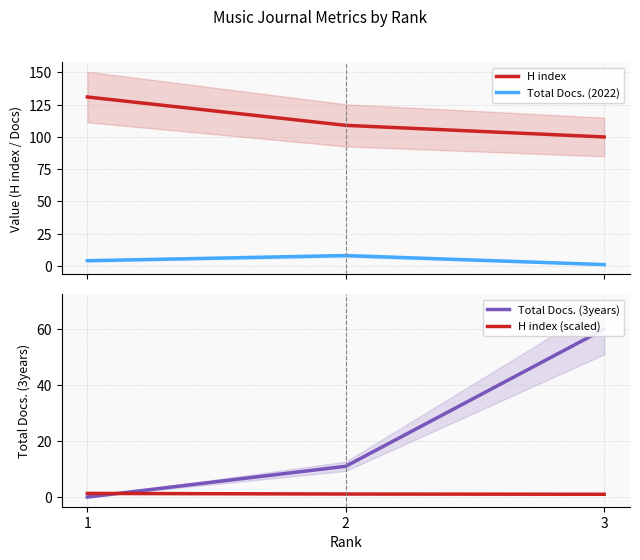

The value of H index (scaled) at 1 is 1.3. True or false?

True